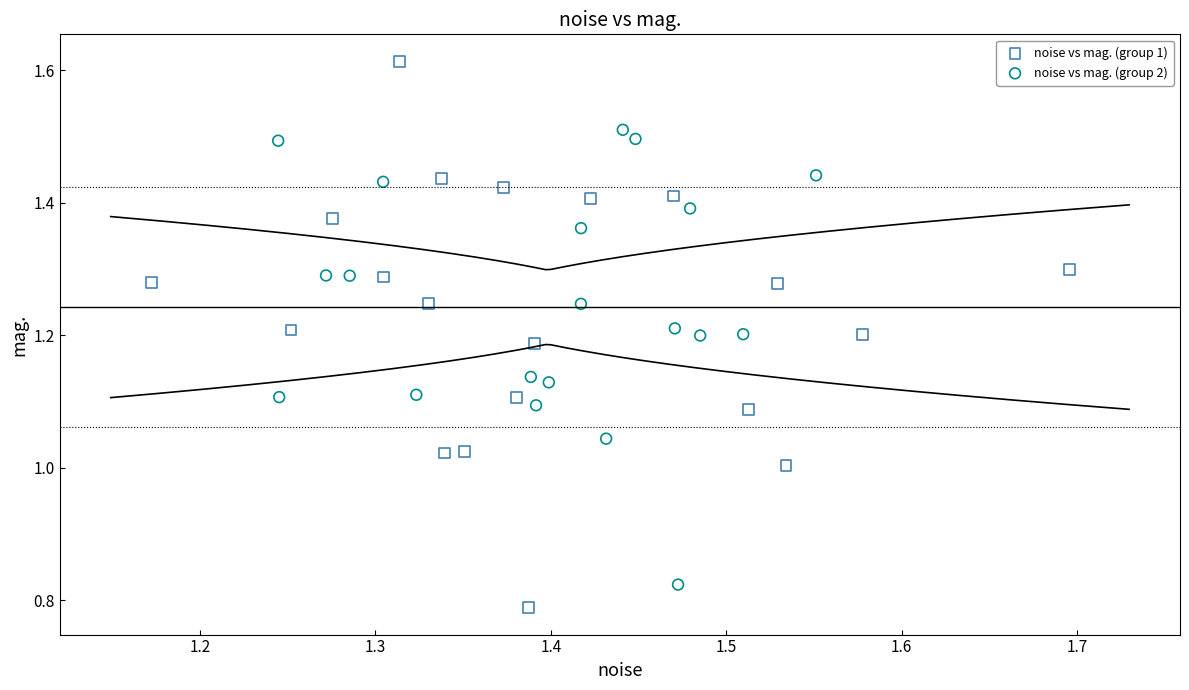

Which series has the largest Y range (max minus min)?

noise vs mag. (group 1)